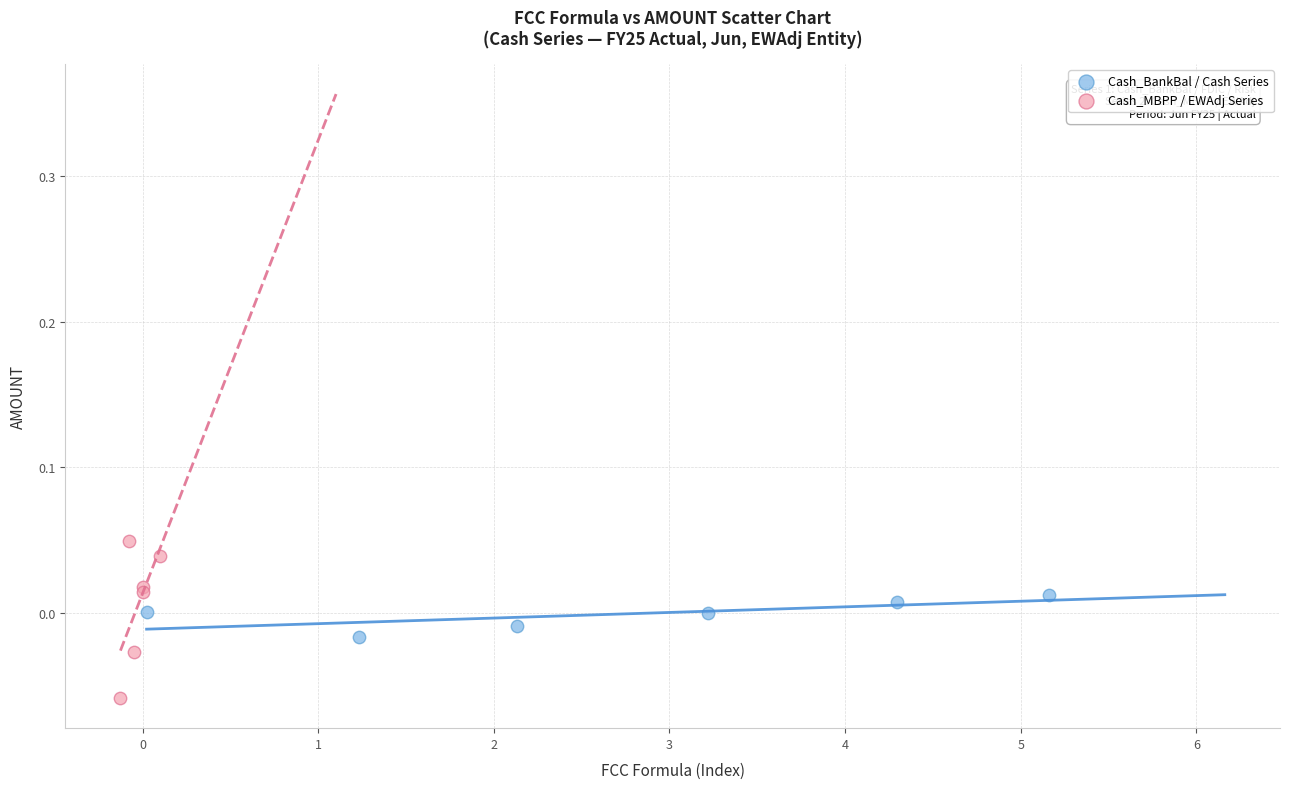

Which series reaches the minimum Y coordinate?

Cash_MBPP / EWAdj Series